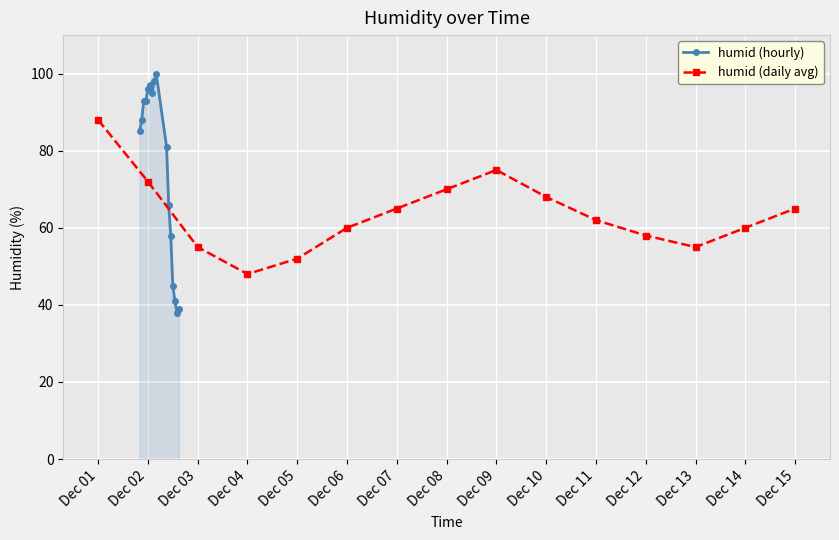

True or false: humid (daily avg) has more than 1 points higher than both neighbors.

False